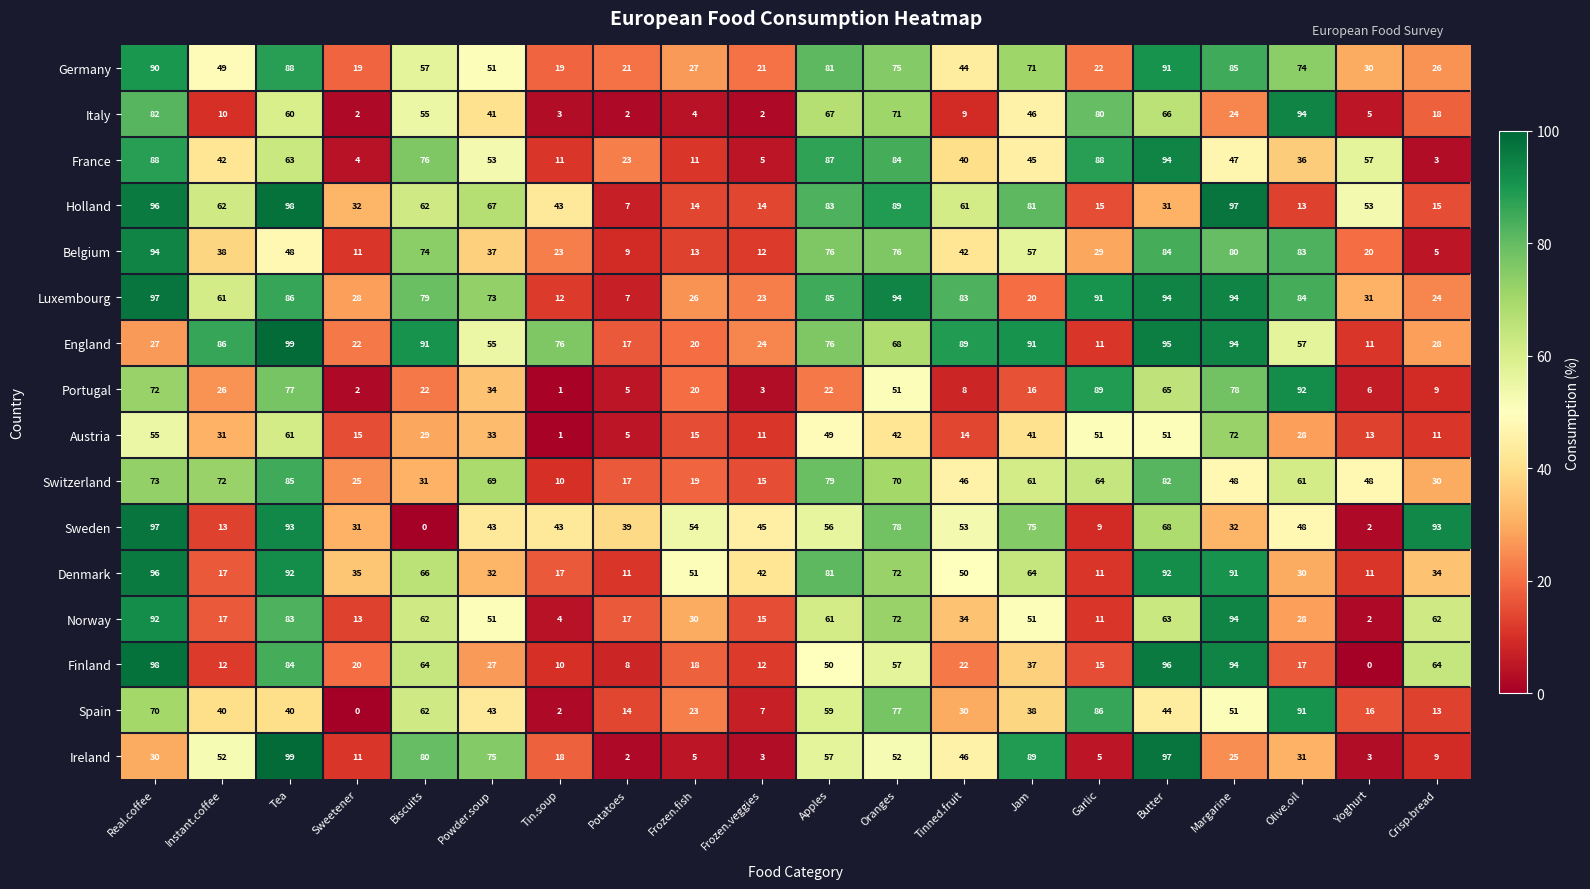

What is the approximate value of Norway at Oranges, to the nearest 10?

70